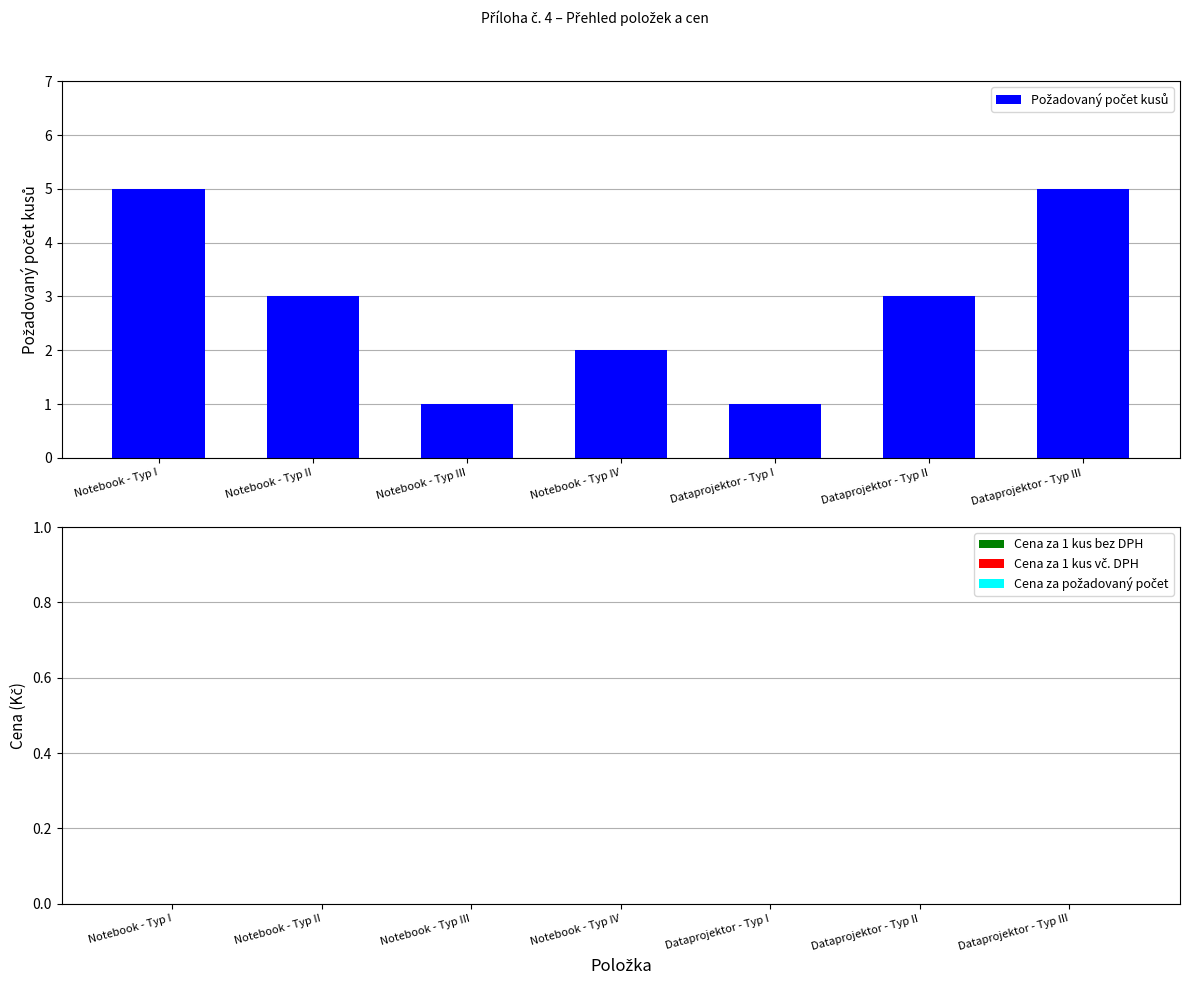

True or false: the data shows 1 at Dataprojektor - Typ I.

True